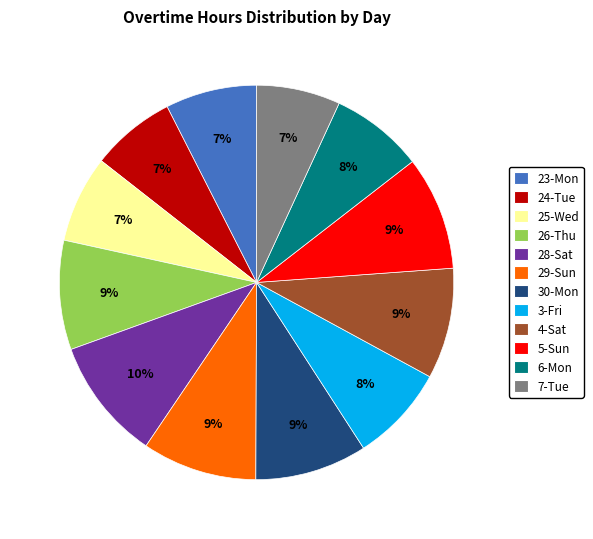

Do 30-Mon and 29-Sun together represent more than half of the pie?

No